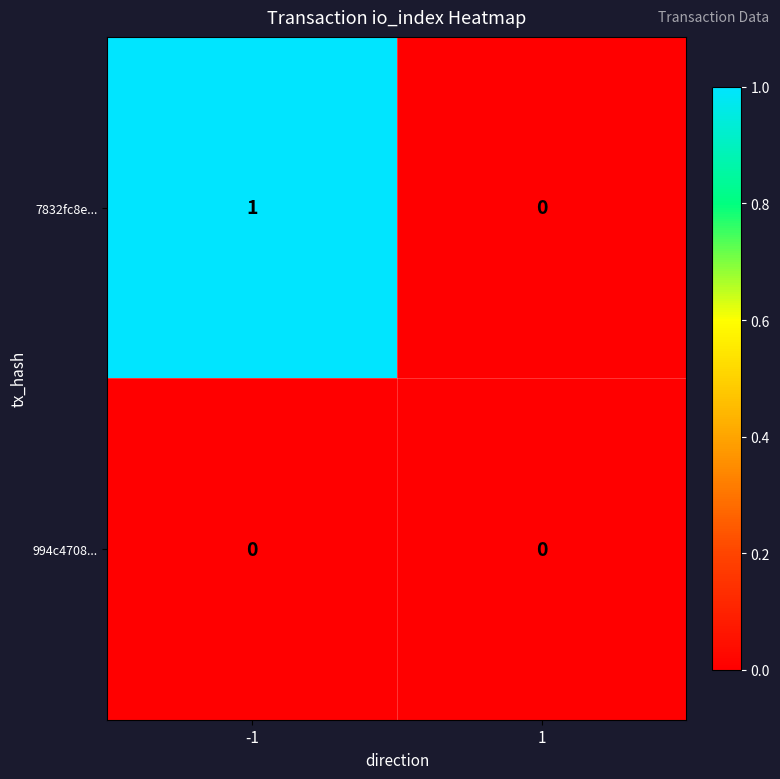

Which series changed the most between -1 and 1?

7832fc8e...